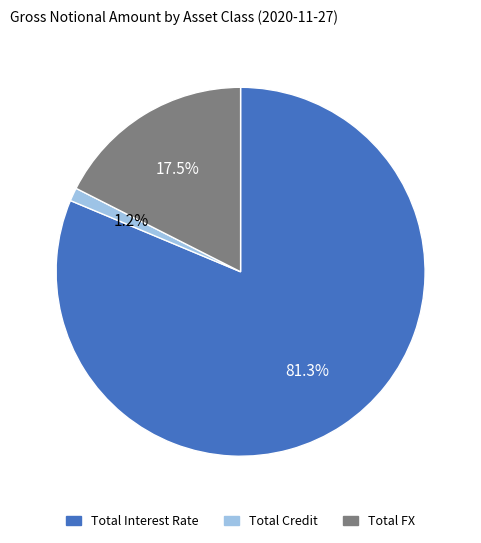

Which category has the biggest portion of the pie?

Total Interest Rate